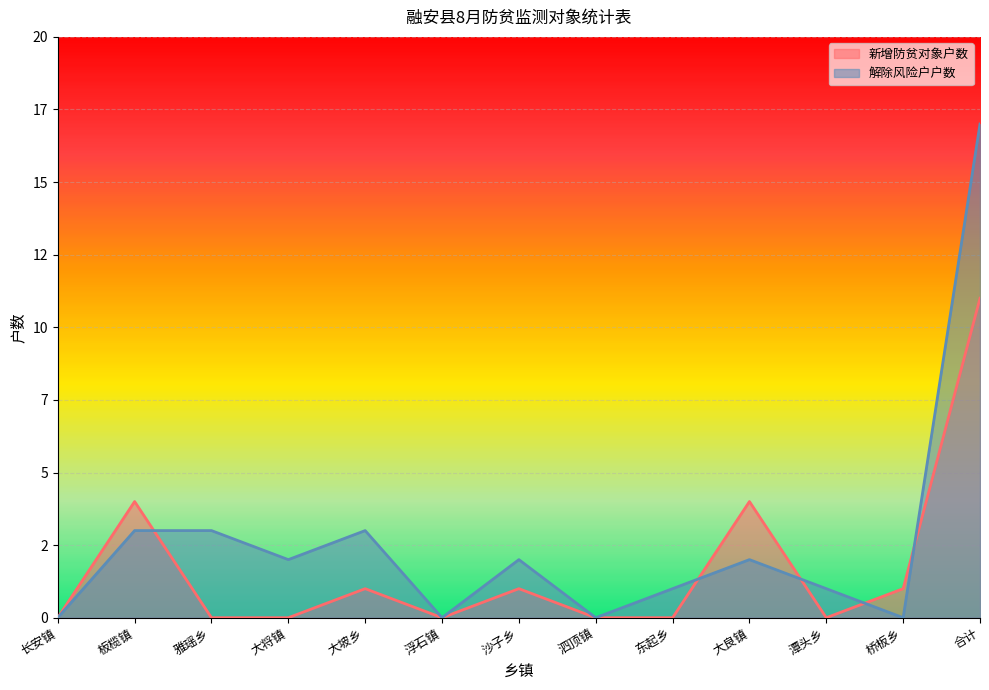

At 合计, list the series in order from smallest to largest.

新增防贫对象户数, 解除风险户户数